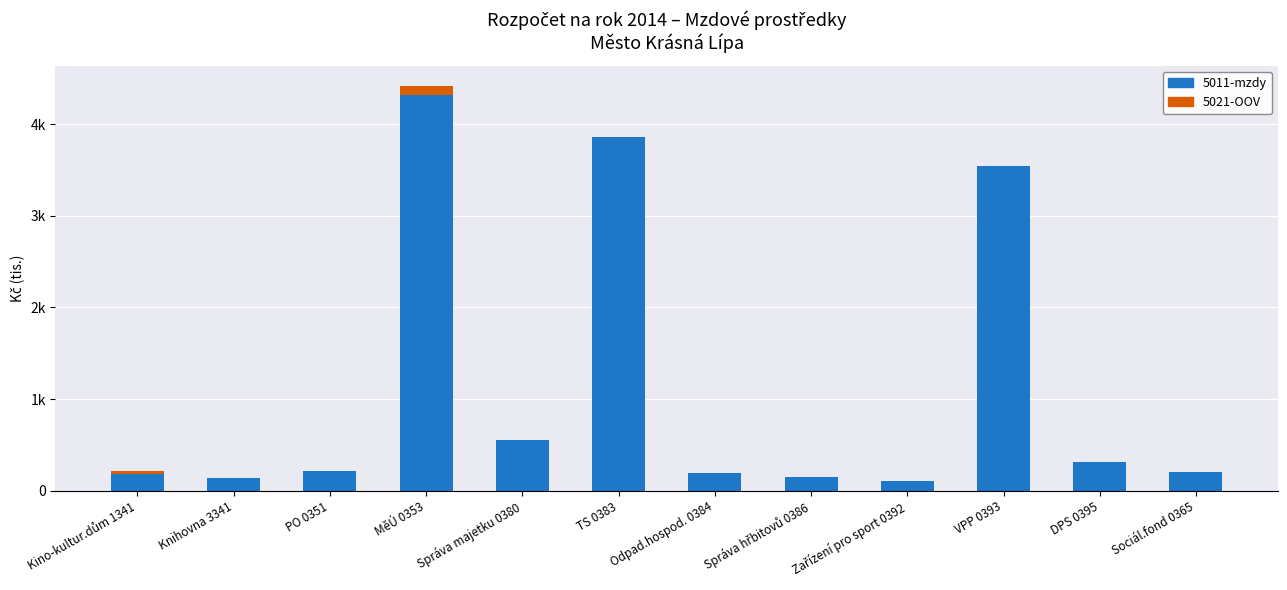

The value of 5021-OOV at Správa majetku 0380 is 0. True or false?

True